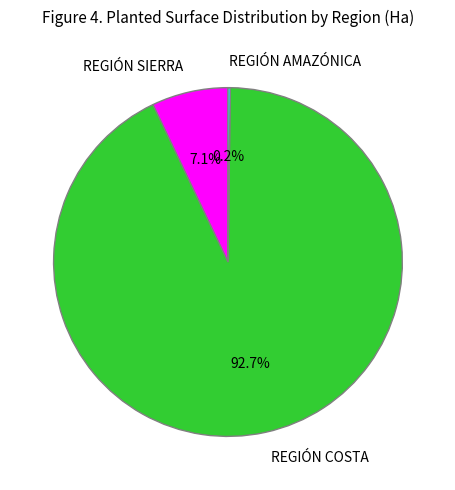

Combined, do REGIÓN SIERRA and REGIÓN COSTA account for over 50%?

Yes